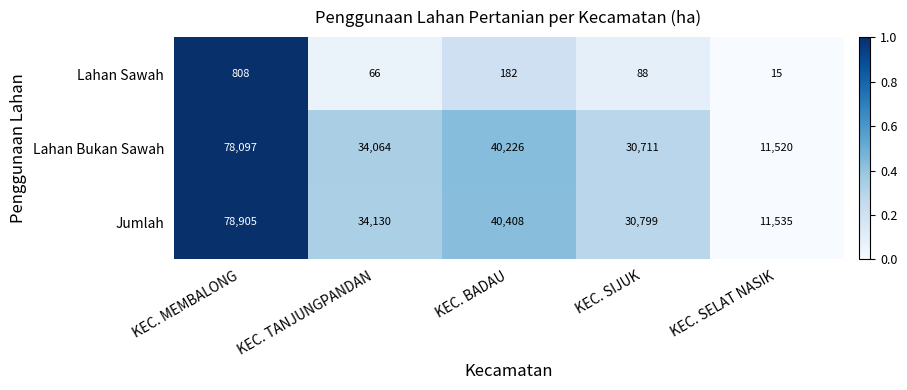

Reading left to right, list all the values displayed in this chart.

Lahan Sawah: KEC. MEMBALONG=808	KEC. TANJUNGPANDAN=66	KEC. BADAU=182	KEC. SIJUK=88	KEC. SELAT NASIK=15
Lahan Bukan Sawah: KEC. MEMBALONG=78097	KEC. TANJUNGPANDAN=34064	KEC. BADAU=40226	KEC. SIJUK=30711	KEC. SELAT NASIK=11520
Jumlah: KEC. MEMBALONG=78905	KEC. TANJUNGPANDAN=34130	KEC. BADAU=40408	KEC. SIJUK=30799	KEC. SELAT NASIK=11535